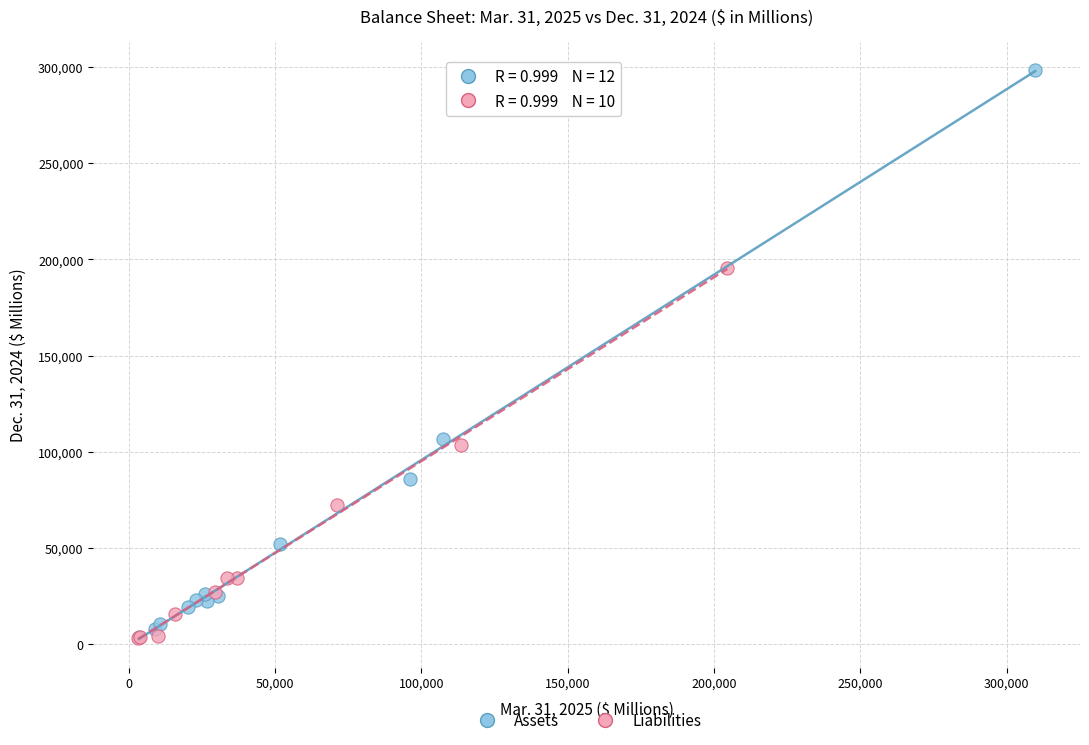

Which series has the widest spread of Y values?

Assets